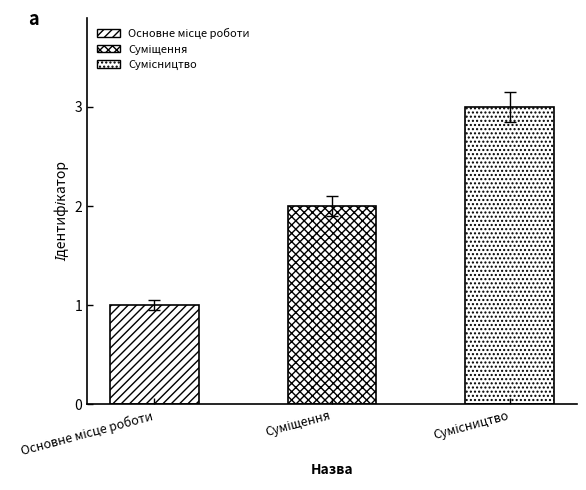

How many data points does each series have?

3